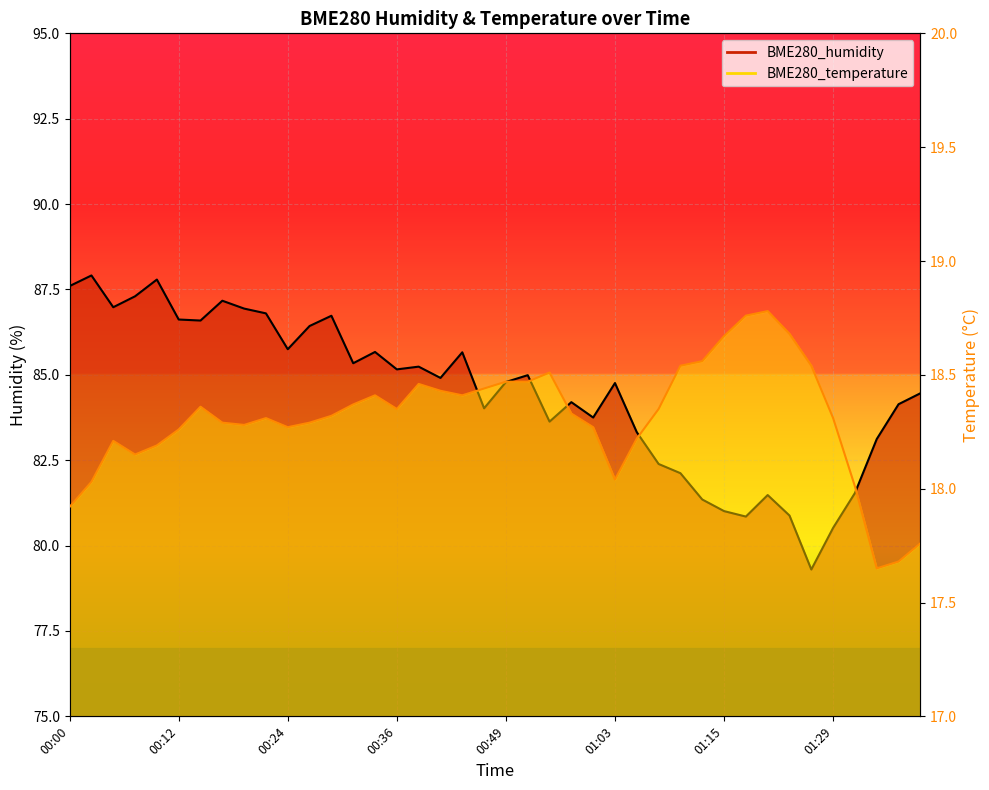

What value does the BME280_temperature series have at 00:29?

18.3